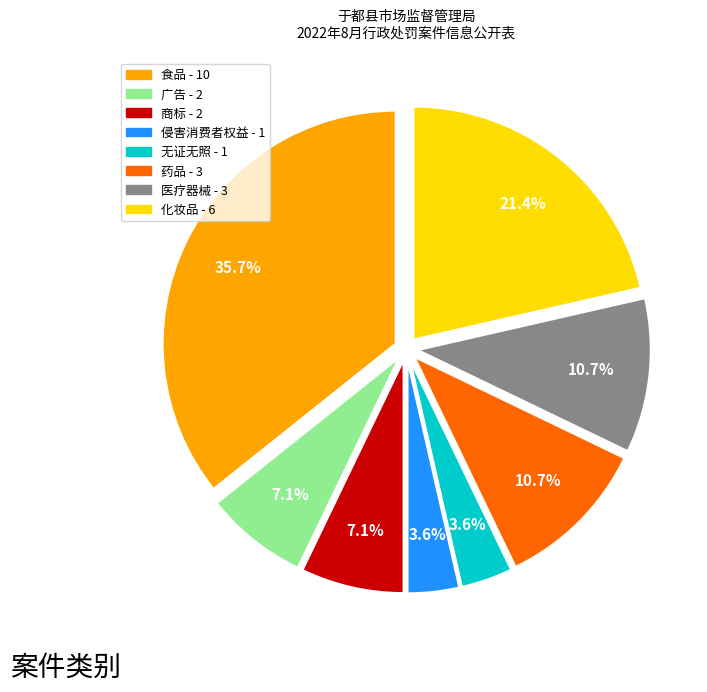

Count the number of slices in the pie.

8